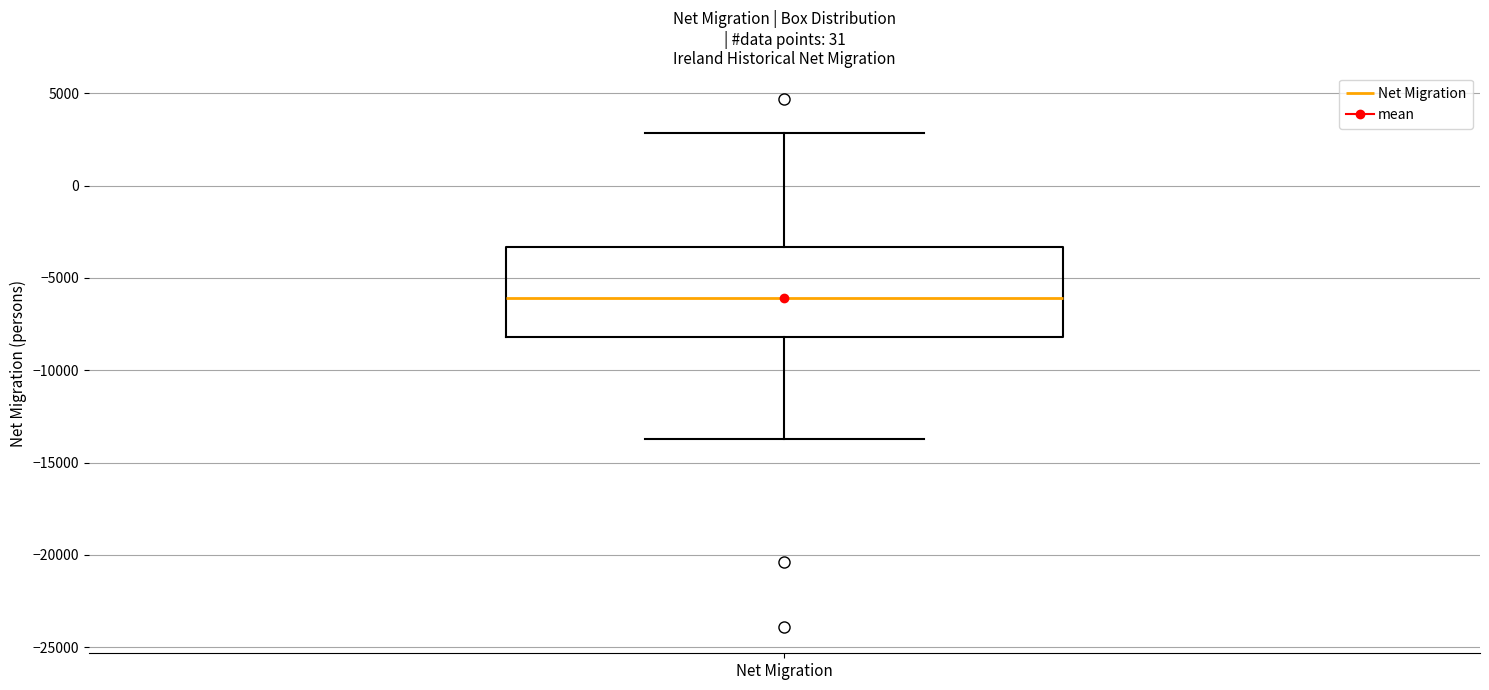

Where is the lower edge of the box for Net Migration on the y-axis? The values are not printed on the chart, so give them approximately, as read against the axis.

-8000